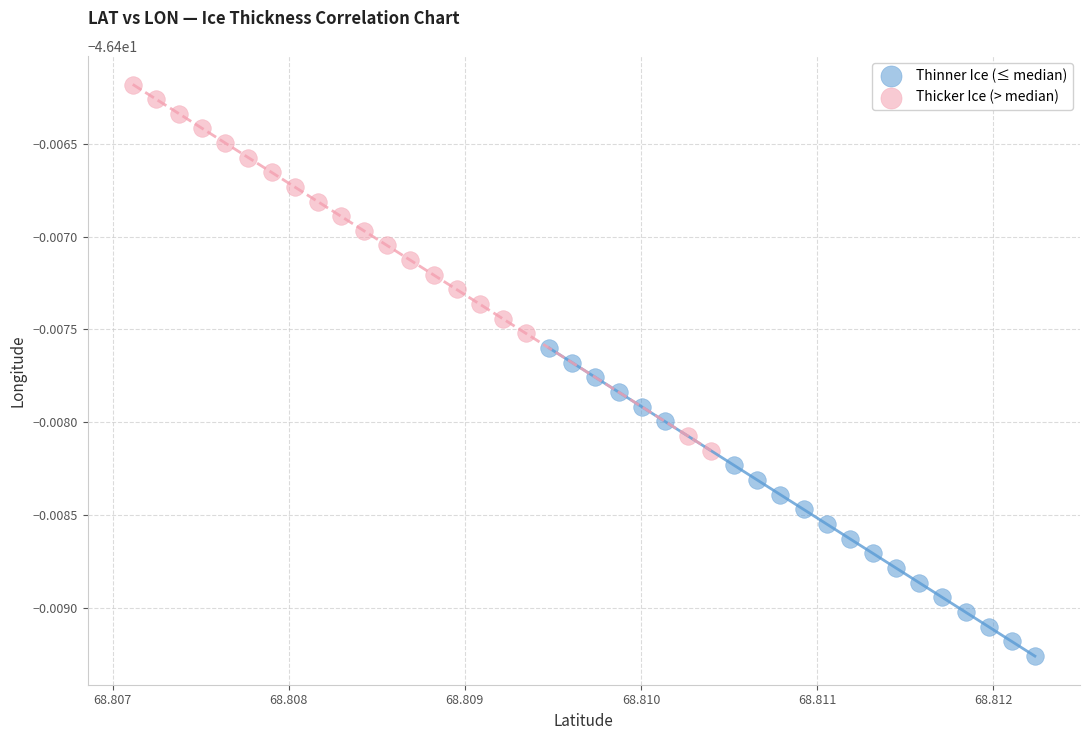

Which series contains the lowest Y value?

Thinner Ice (≤ median)